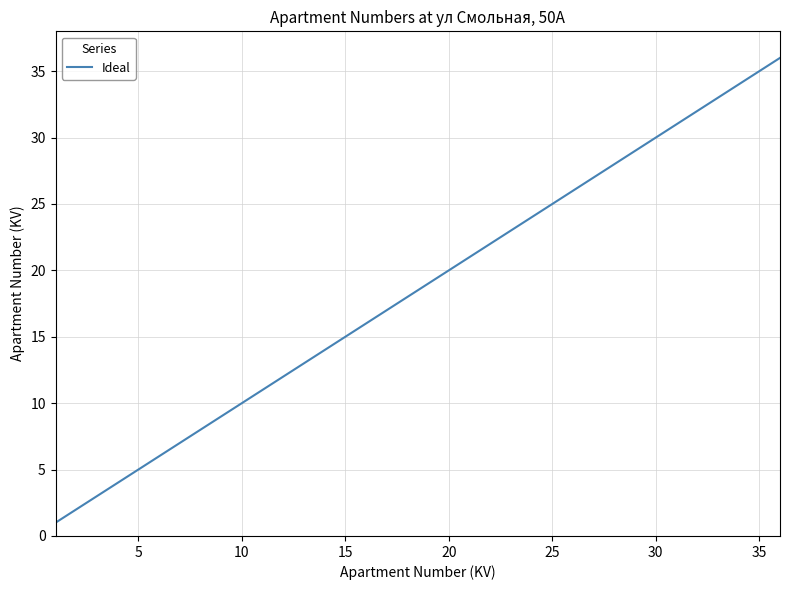

What is the smallest value displayed?

1